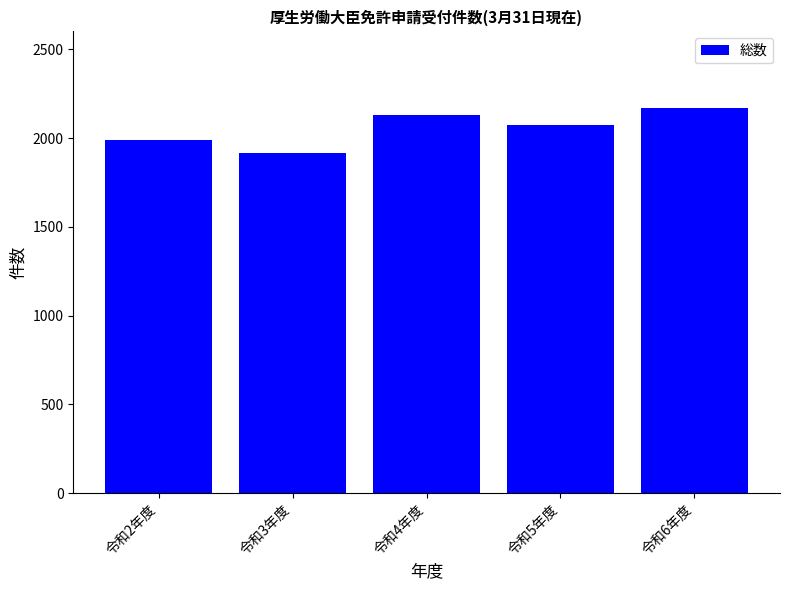

What is the minimum value shown in the chart?

1917